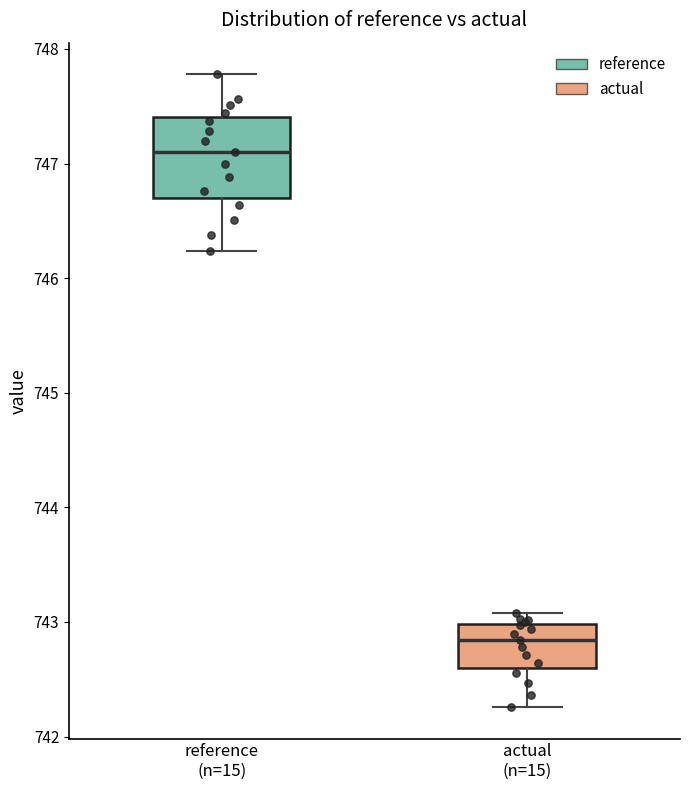

Reading left to right, transcribe this box plot: for each box, give where its median line is, the range the box spans, and where its two whiskers end, as read against the y-axis. The values are not printed on the chart, so give them approximately, as read against the axis.

reference (n=15): median 747.1, box 746.7 to 747.4, whiskers 746.2 to 747.8
actual (n=15): median 742.8, box 742.6 to 743.0, whiskers 742.3 to 743.1